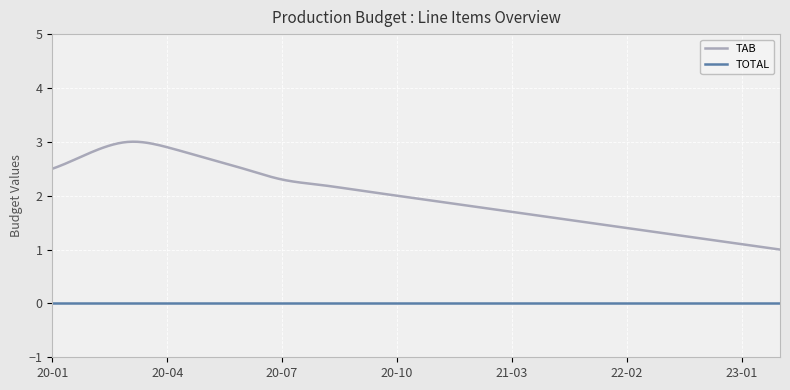

Which series has the largest total across all categories?

TAB